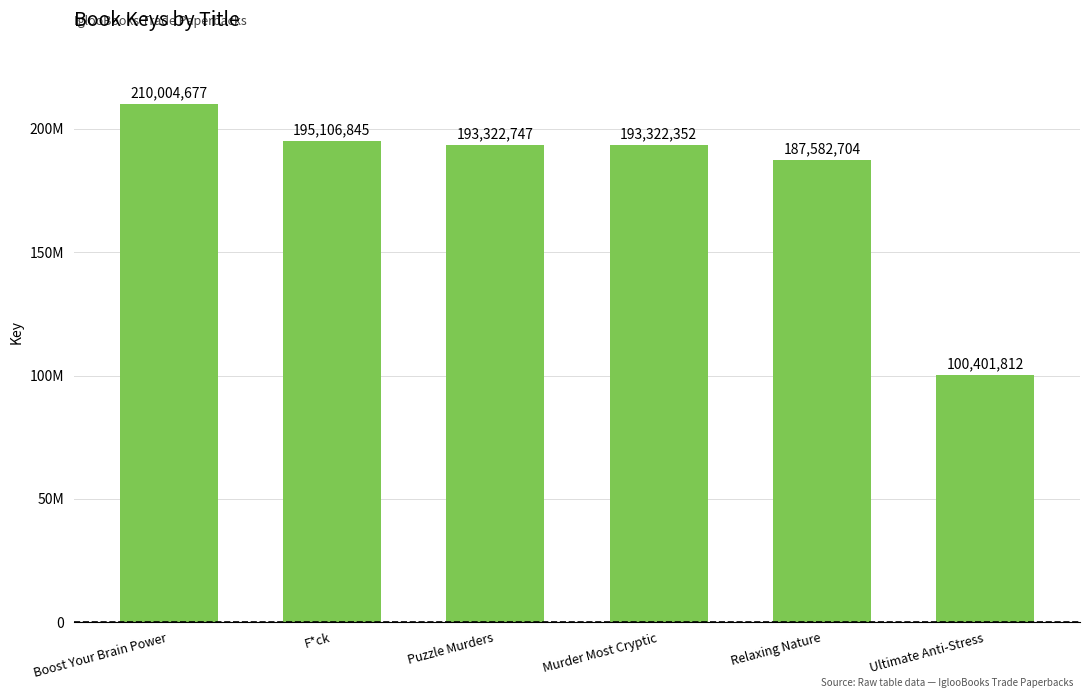

What is the sum of the values at F*ck and Ultimate Anti-Stress?

295508657